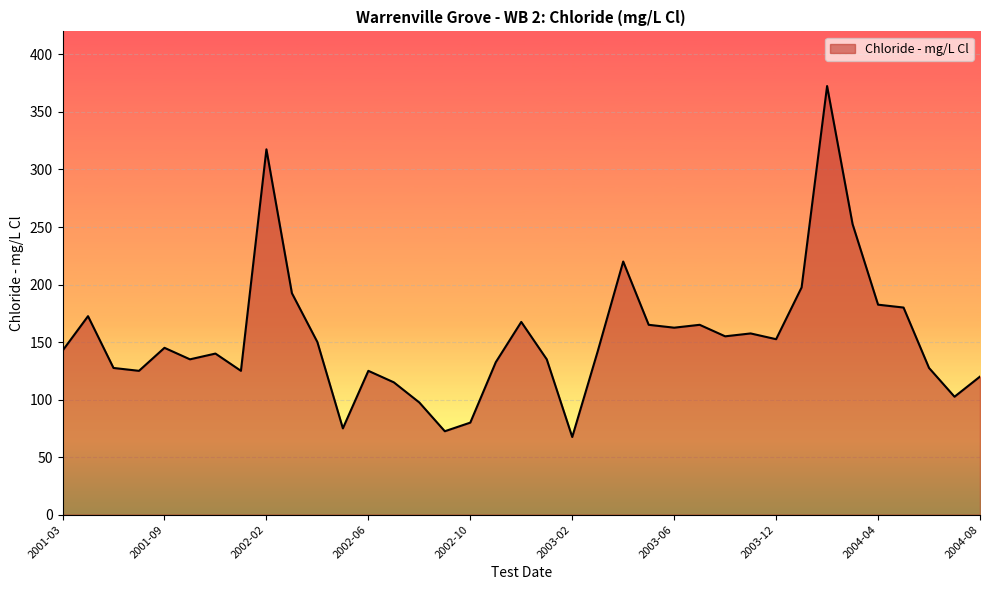

What is the smallest value displayed?

67.5